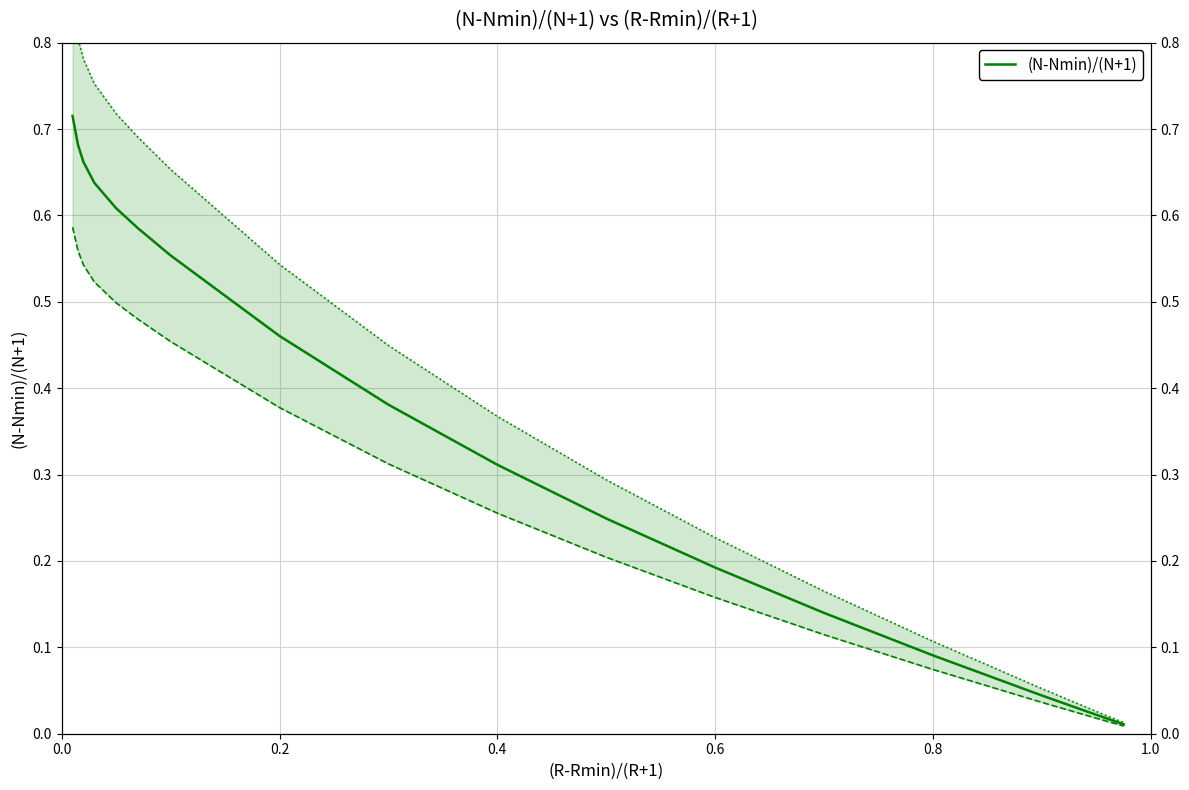

What is the maximum value shown in the chart?

0.7